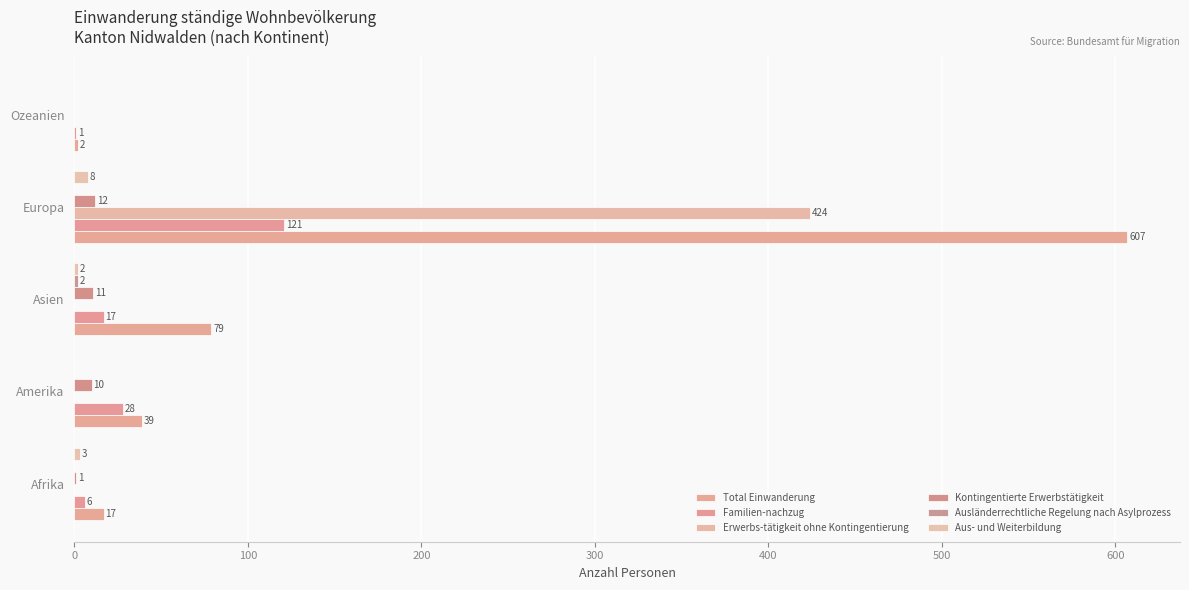

How many data points does each series have?

5